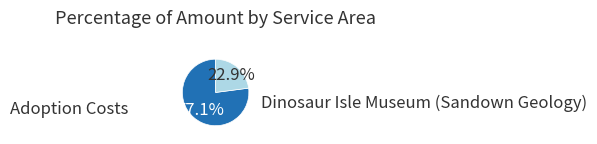

To the nearest percent, what is the difference between the Adoption Costs and Dinosaur Isle Museum (Sandown Geology) slice percentages?

54%